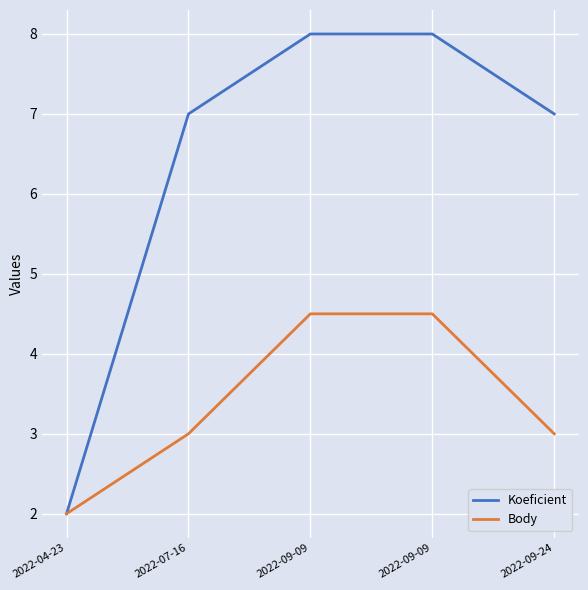

How many lines are shown in the chart?

2